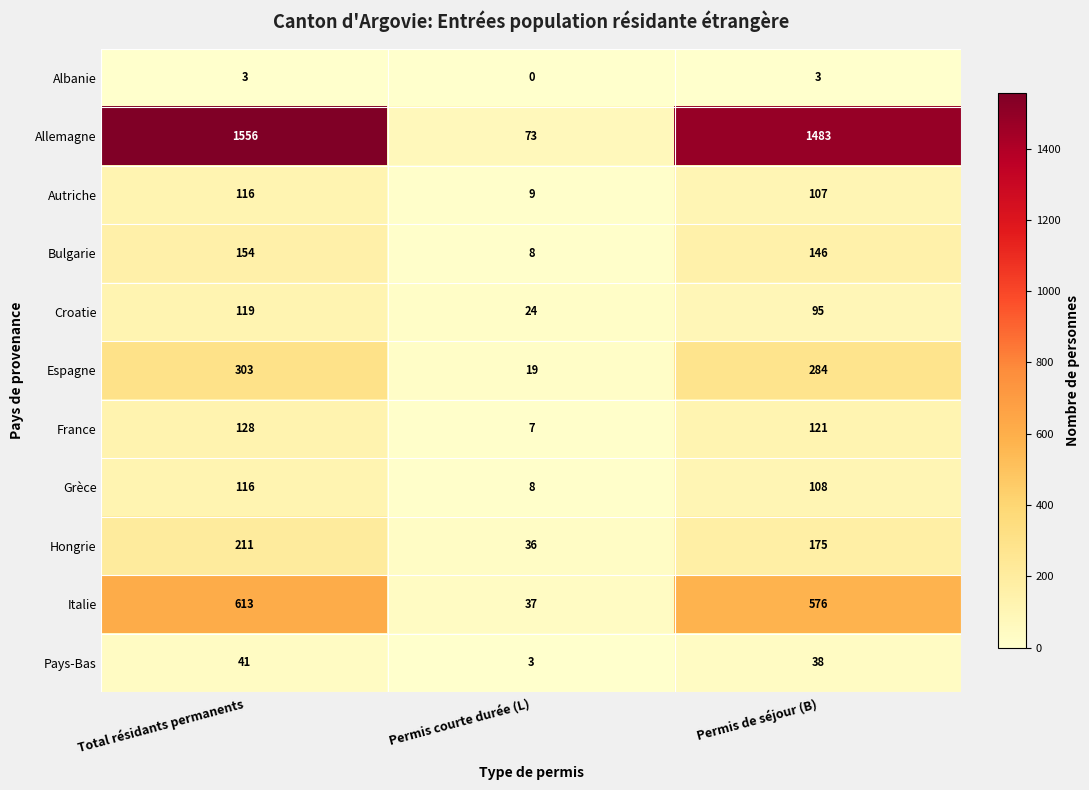

Which series has the widest spread of values?

Allemagne